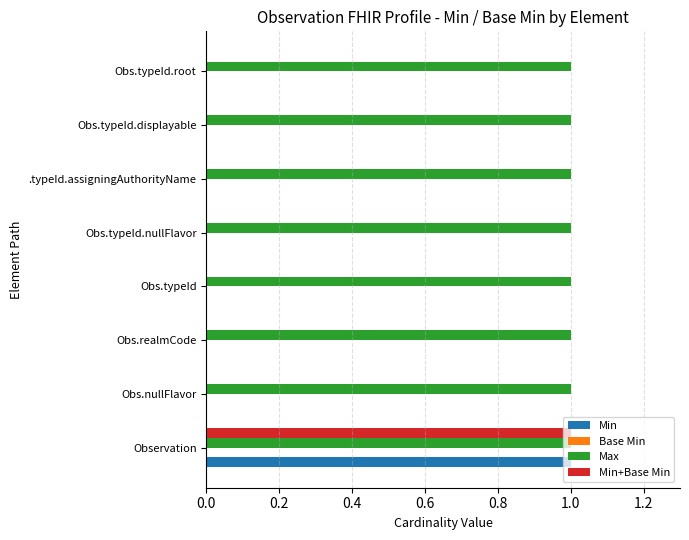

Which series has the largest total across all categories?

Max